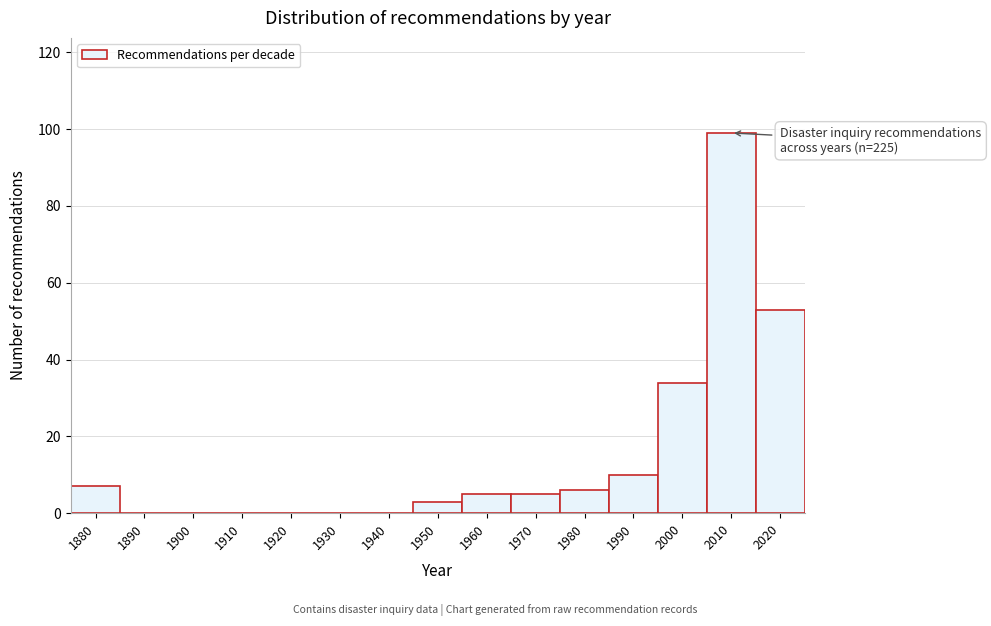

Reading left to right, list all the values displayed in this chart.

1880=7	1890=0	1900=0	1910=0	1920=0	1930=0	1940=0	1950=3	1960=5	1970=5	1980=6	1990=10	2000=34	2010=99	2020=53